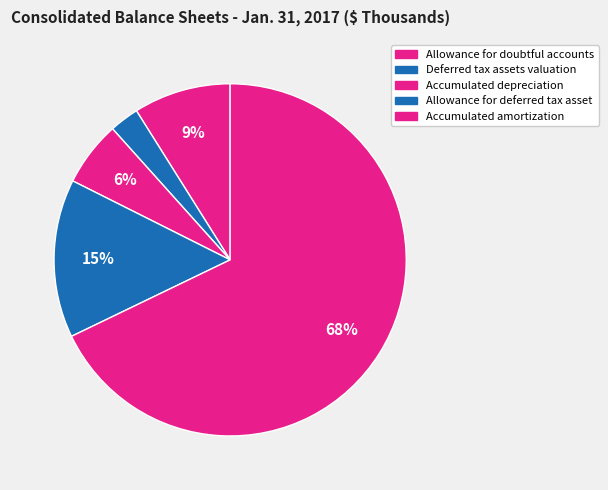

The Accumulated depreciation slice represents 16% of the pie. True or false?

False